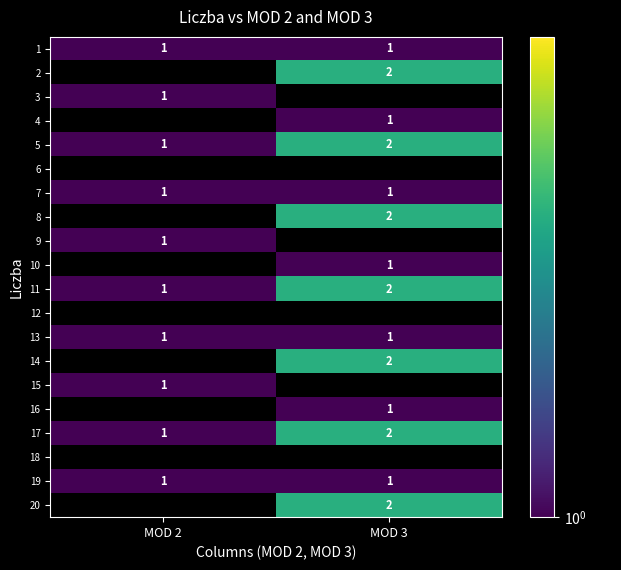

At how many categories does at least one series exceed 0?

2